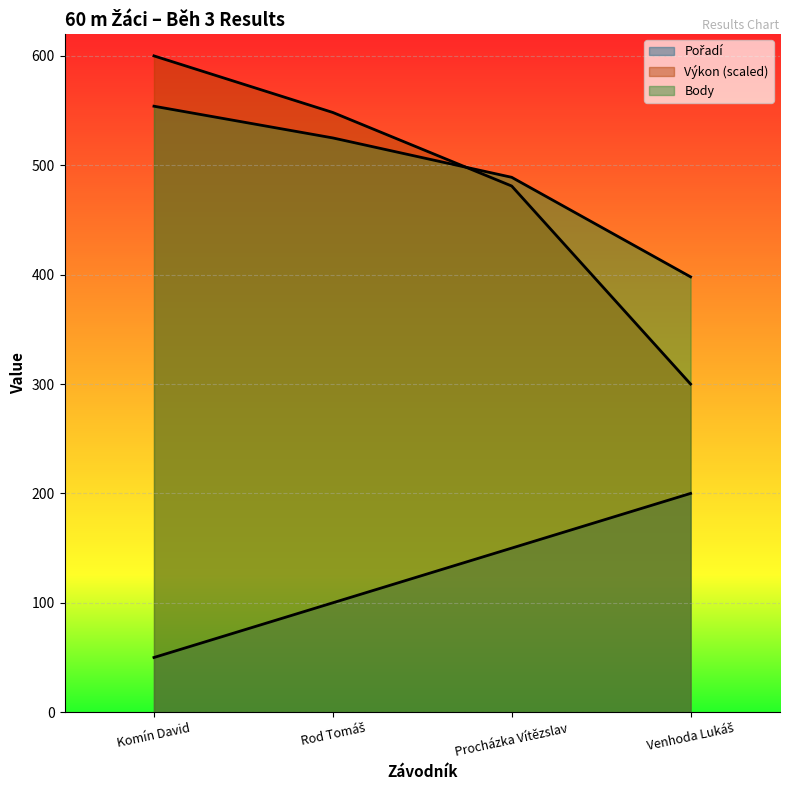

True or false: Pořadí has more than 2 points higher than both neighbors.

False